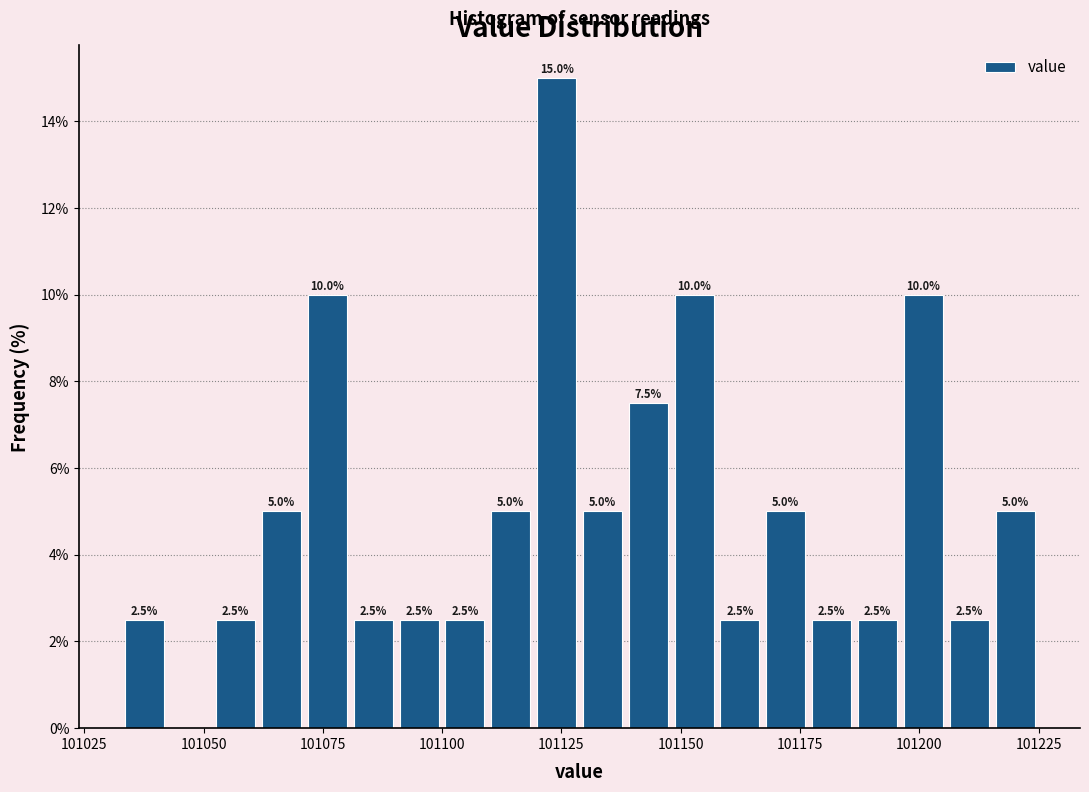

Around what value on the x-axis is the tallest bar? Give the approximate position of its centre, as read against the axis.

101125